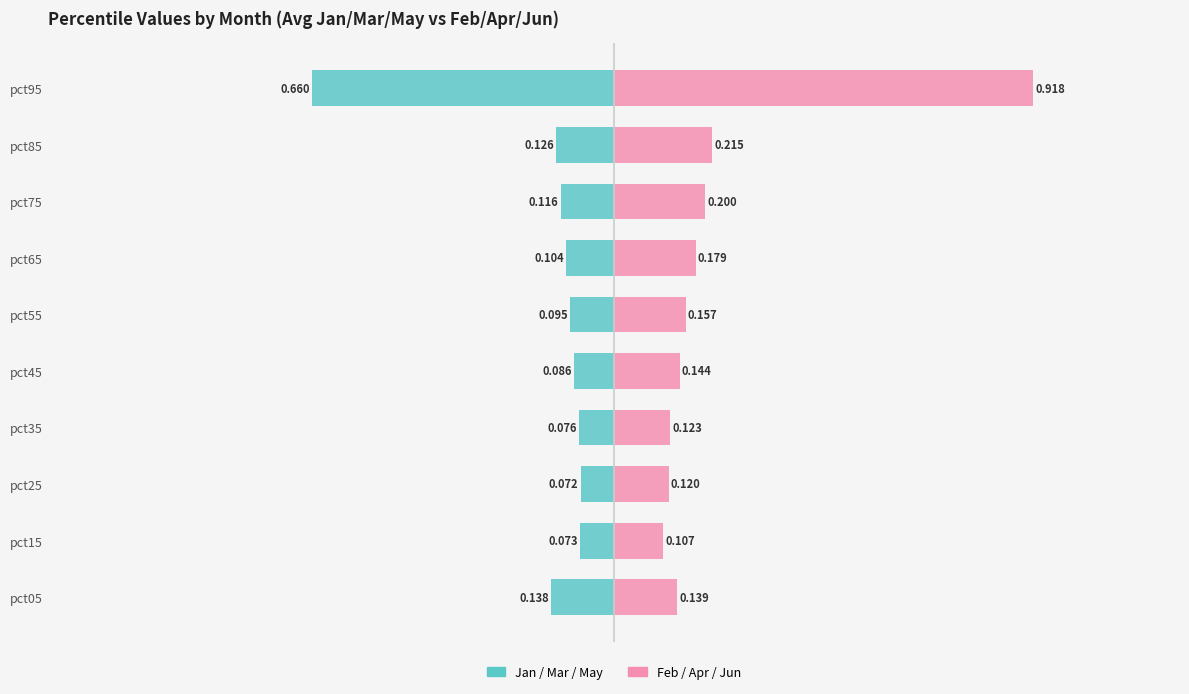

Reading left to right, transcribe all the data shown in this chart.

Jan/Mar/May: -0.1	-0.1	-0.1	-0.1	-0.1	-0.1	-0.1	-0.1	-0.1	-0.7
Feb/Apr/Jun: 0.1	0.1	0.1	0.1	0.1	0.2	0.2	0.2	0.2	0.9